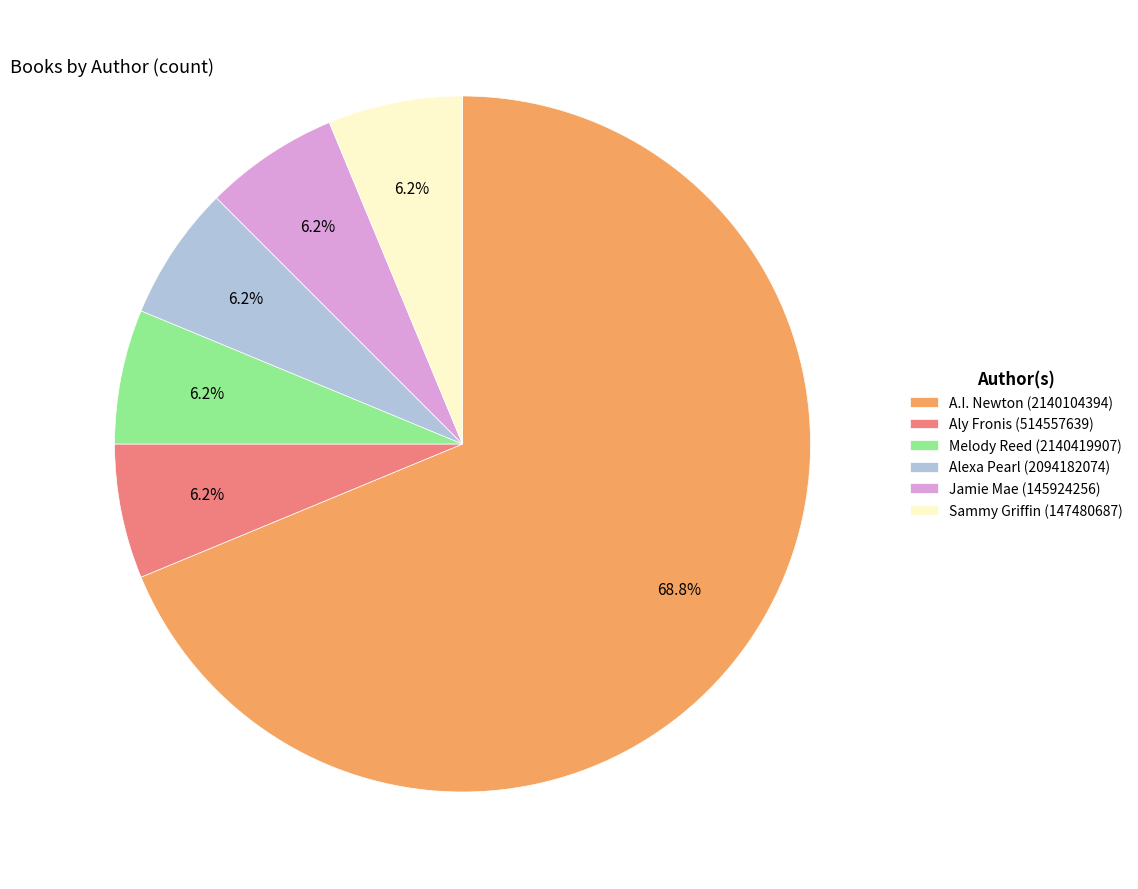

Which slice represents more than half of the pie?

A.I. Newton (2140104394)